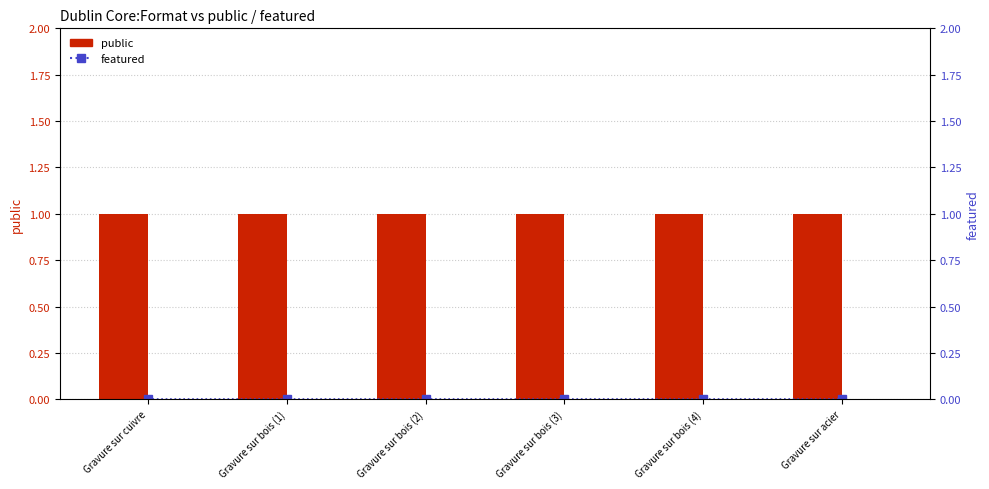

Which series has the largest total across all categories?

public